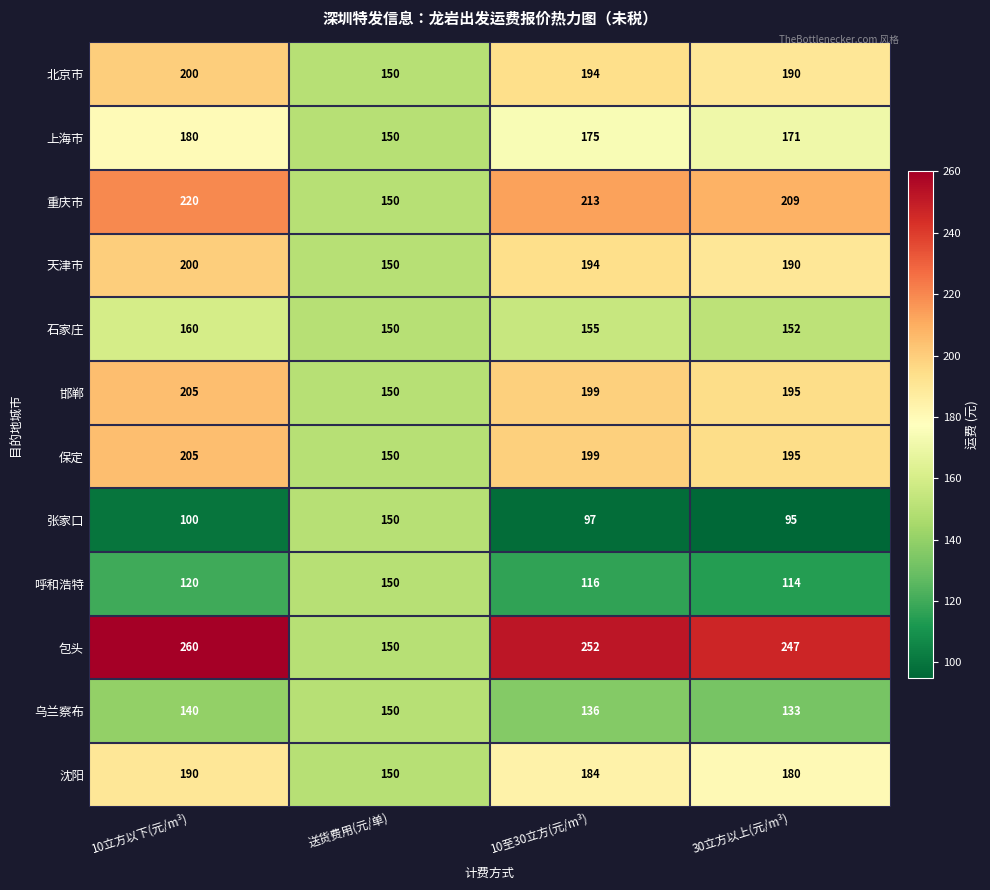

What is the greatest value displayed?

260